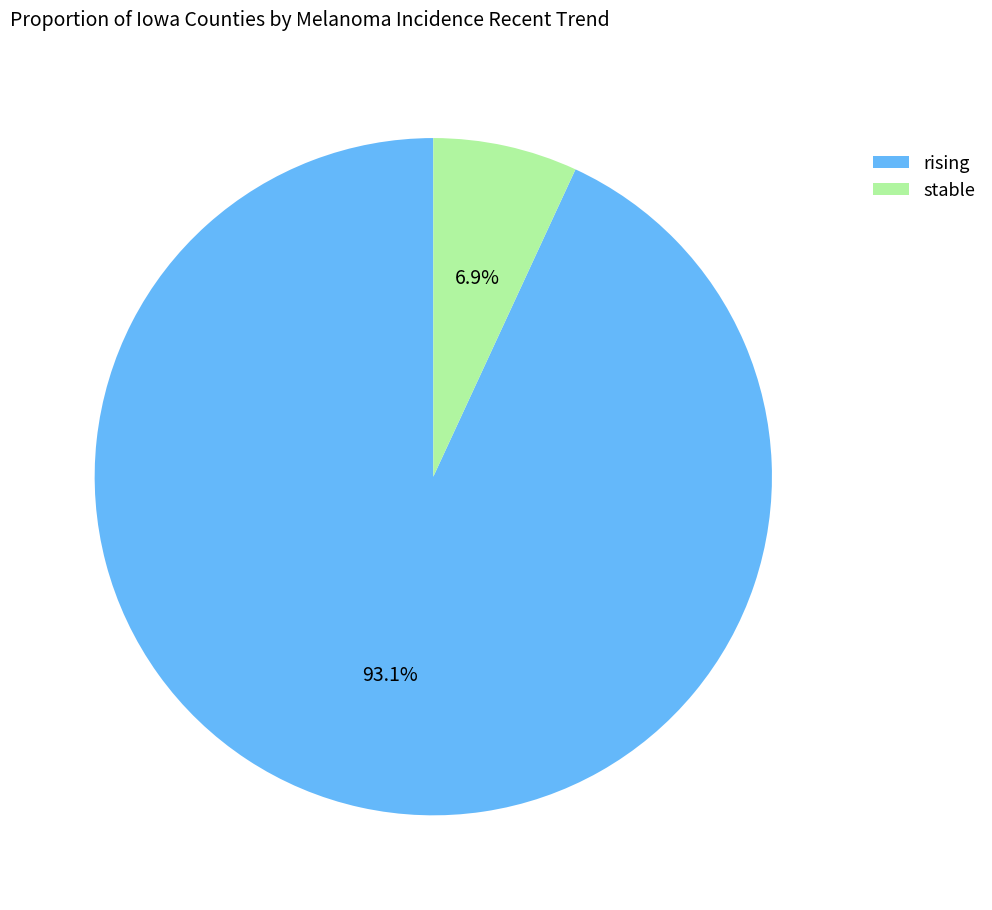

What is the total percentage of stable and rising?

100.0%